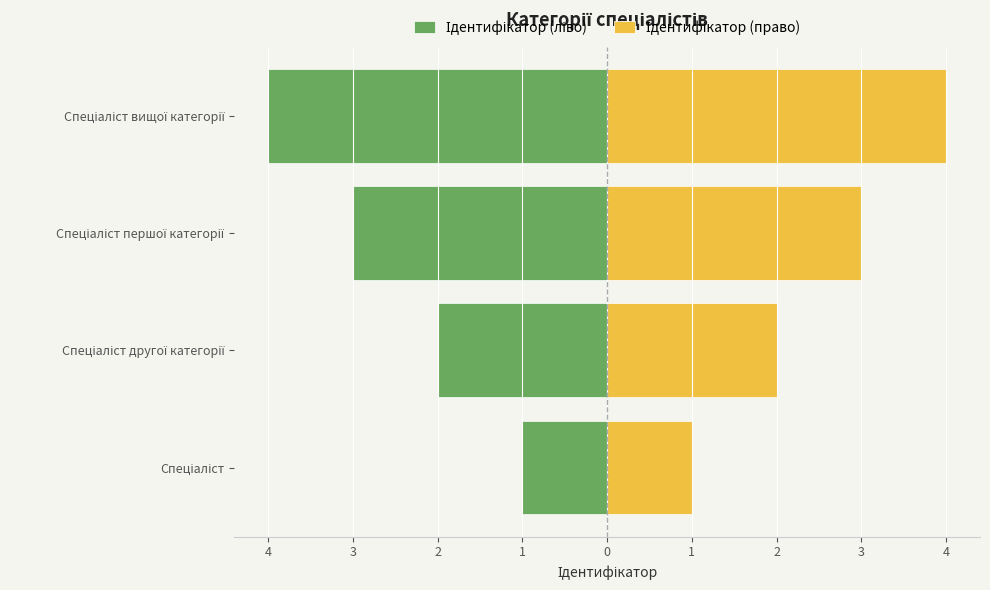

What is the approximate value of Ідентифікатор (право) at Спеціаліст вищої категорії?

4